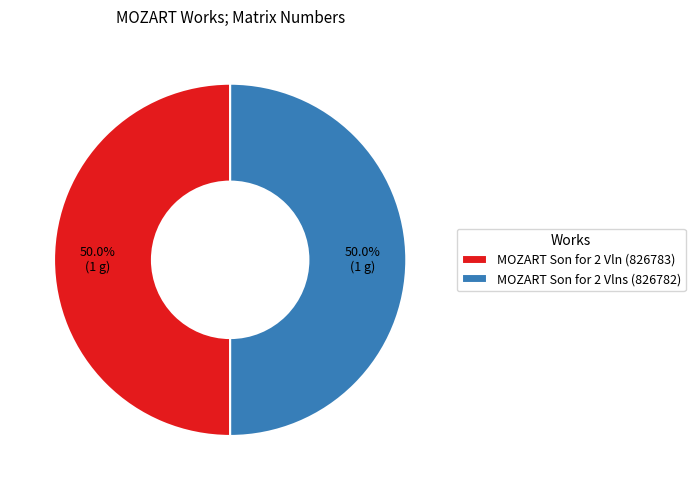

What portion of the pie excludes MOZART Son for 2 Vln (826783)?

50.0%